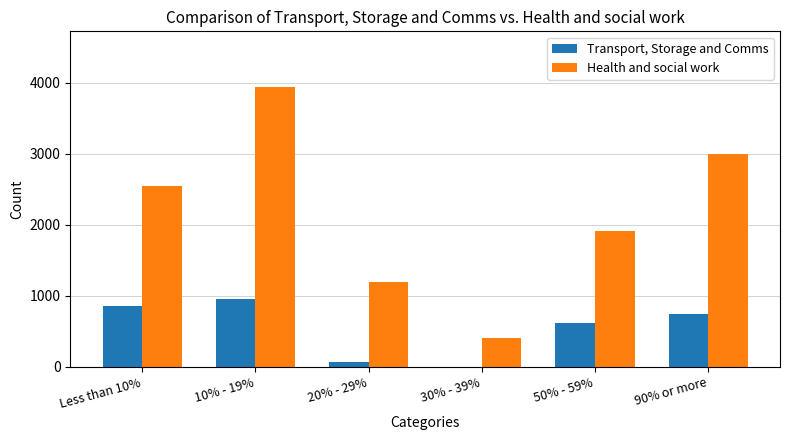

What is the approximate value of Transport, Storage and Comms at 50% - 59%?

609